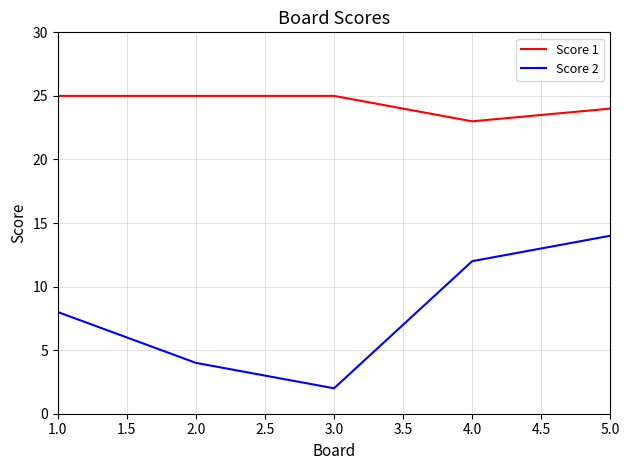

At 2.0, list the series in order from largest to smallest.

Score 1, Score 2